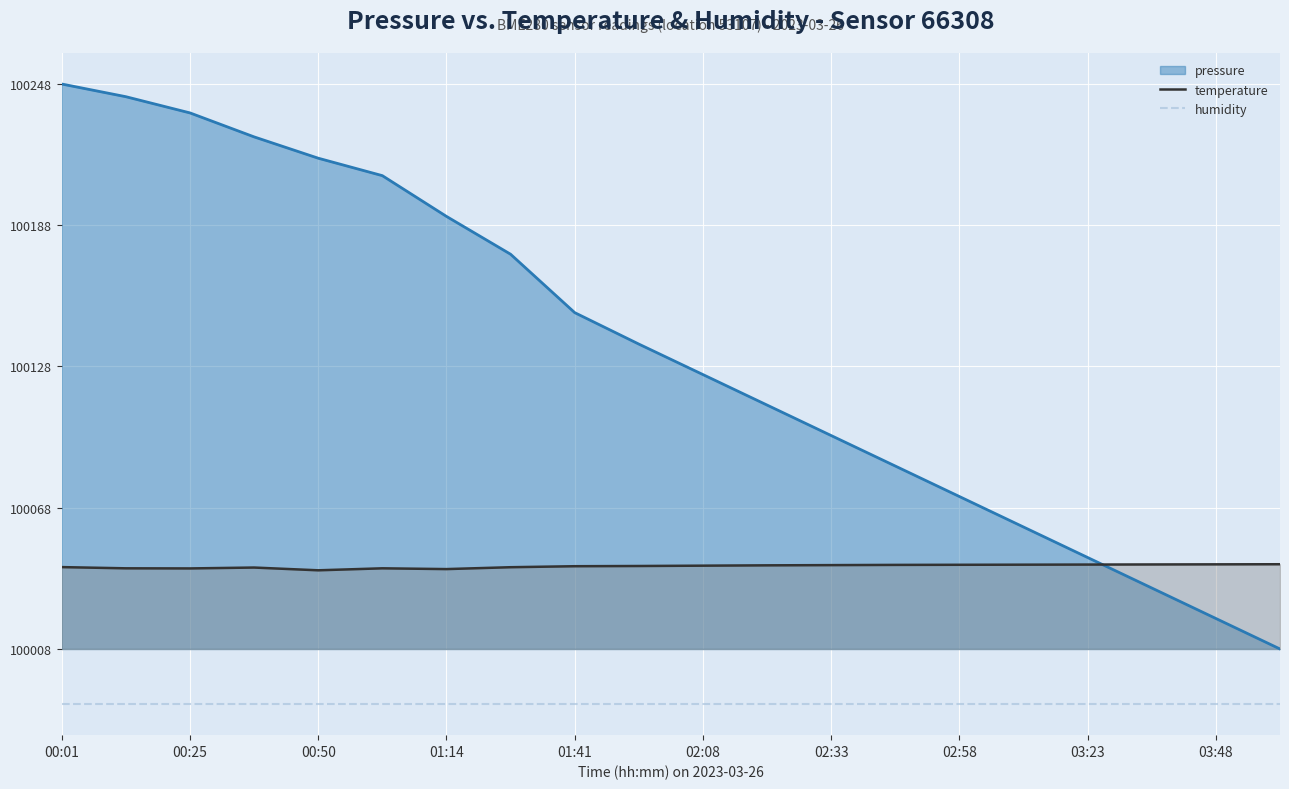

What is the sum of the humidity values at 19 and 12?

-47.0